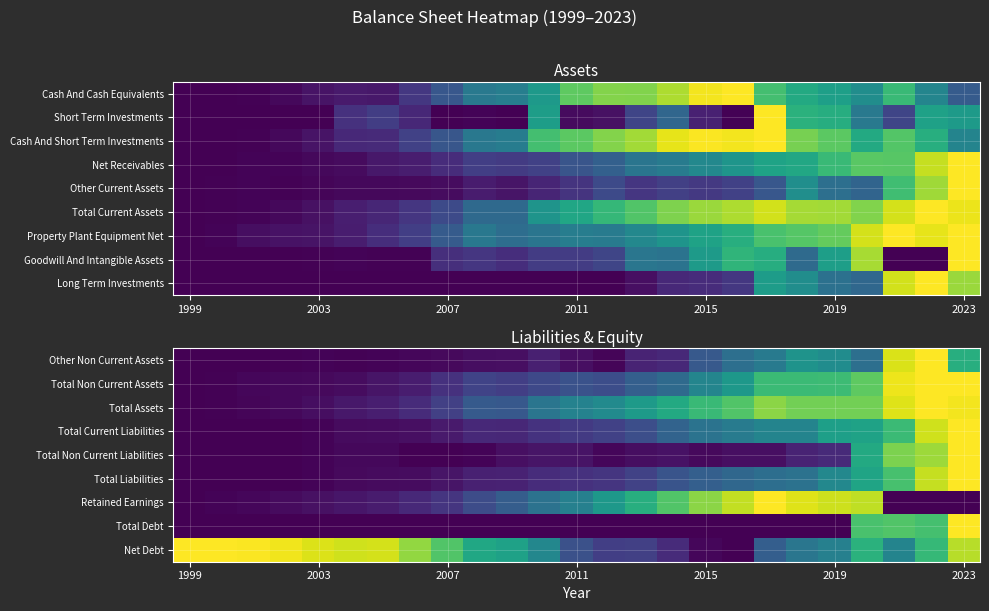

At which category does the chart reach its peak across all series?

23